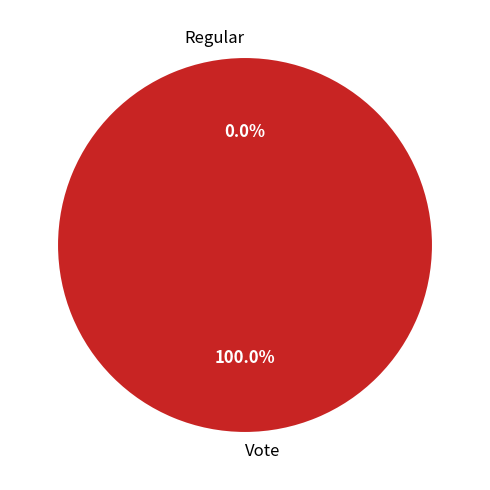

How many slices are in this pie chart?

2